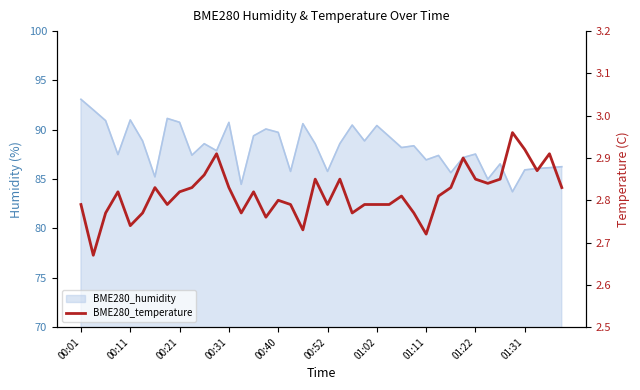

What is the change in value from 13 to 32?

+0.1